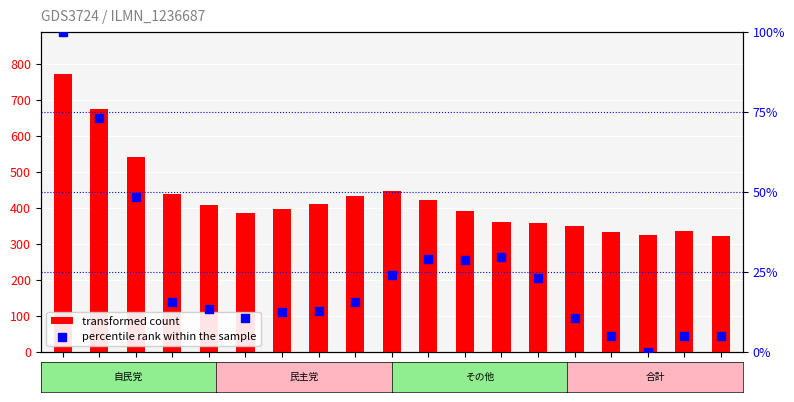

Which series contains the lowest Y value?

percentile rank within the sample